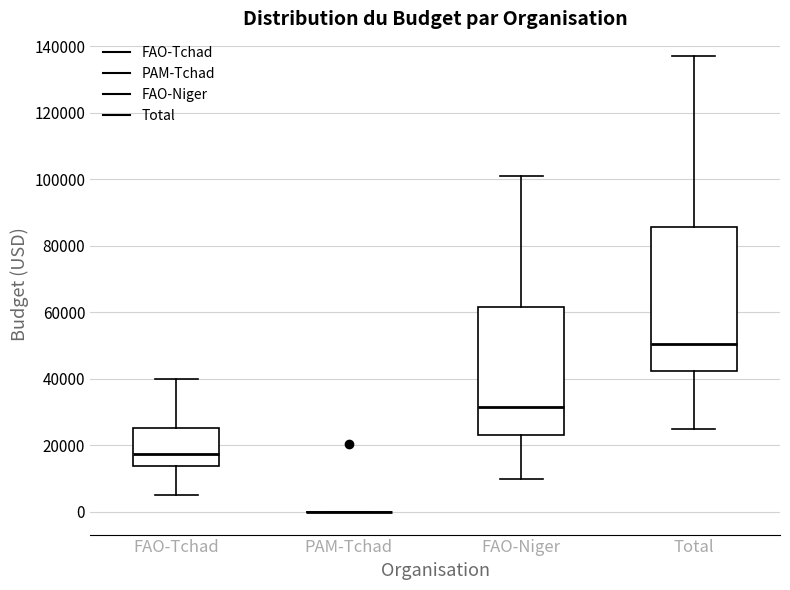

Reading left to right, read every box against the y-axis: the position of its median line, the range the box covers, and the ends of its whiskers. The values are not printed on the chart, so give them approximately, as read against the axis.

FAO-Tchad: median 18000, box 14000 to 26000, whiskers 6000 to 40000
PAM-Tchad: box collapsed to a line at 0, whiskers 0 to 0
FAO-Niger: median 32000, box 24000 to 62000, whiskers 10000 to 102000
Total: median 50000, box 42000 to 86000, whiskers 26000 to 138000